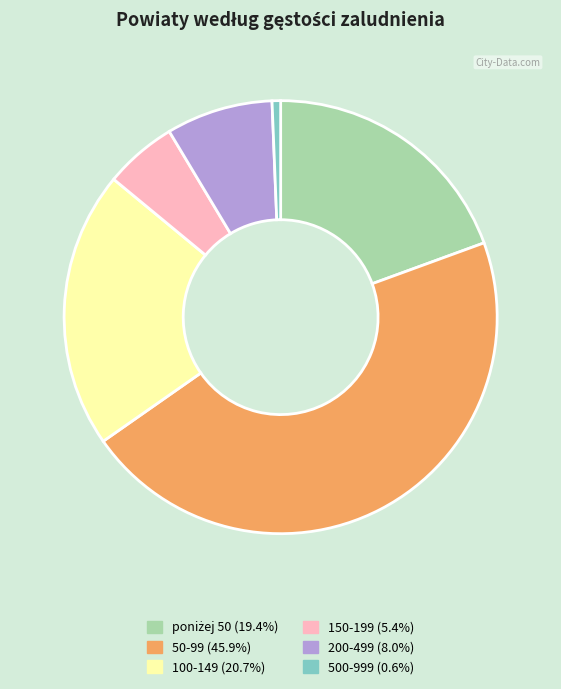

Approximately how many times larger is the value at 50-99 (45.9%) compared to 150-199 (5.4%)?

8.5